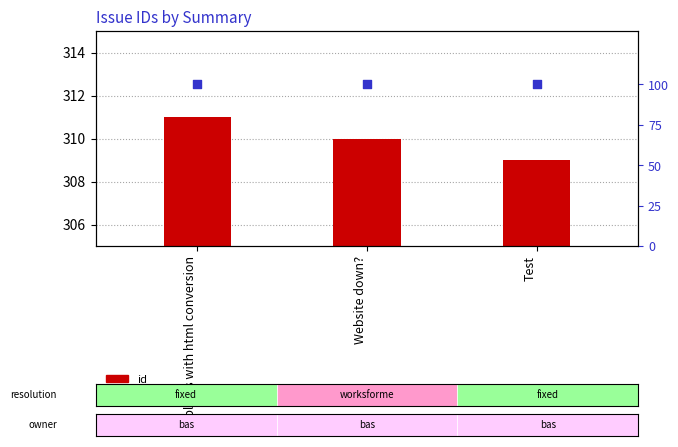

Which series contains the lowest Y value?

percentile rank within the sample